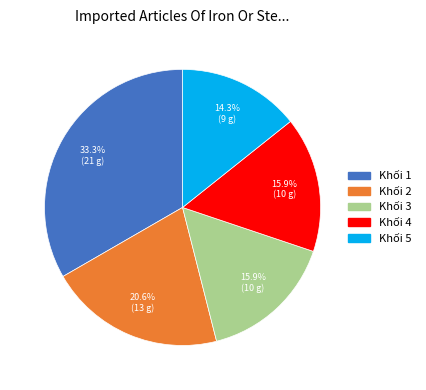

Does Khối 5 account for over 50% of the chart?

No